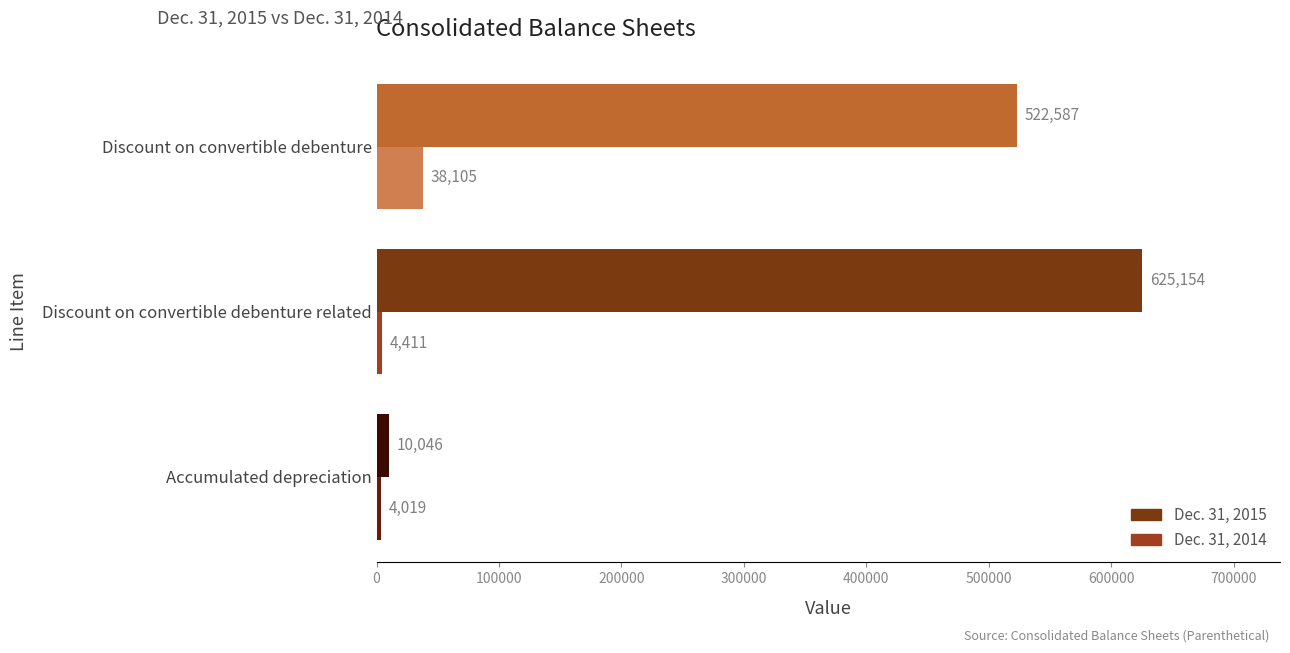

At how many categories does at least one series exceed 337180?

2